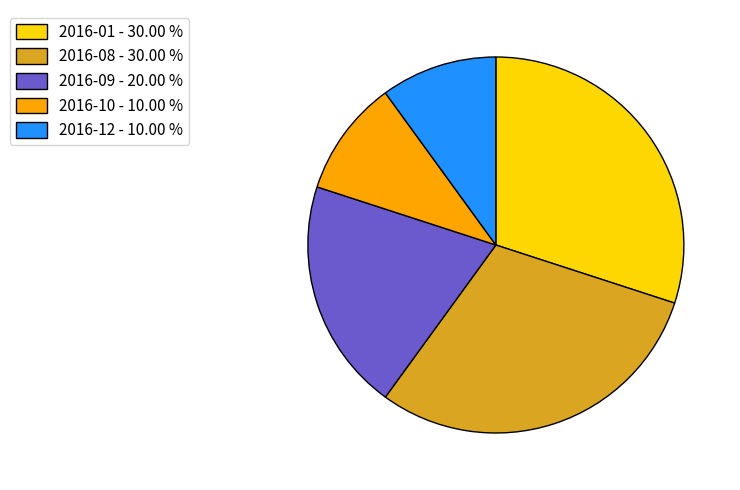

Approximately how many times larger is the value at 2016-01 - 30.00 % compared to 2016-12 - 10.00 %?

3.0